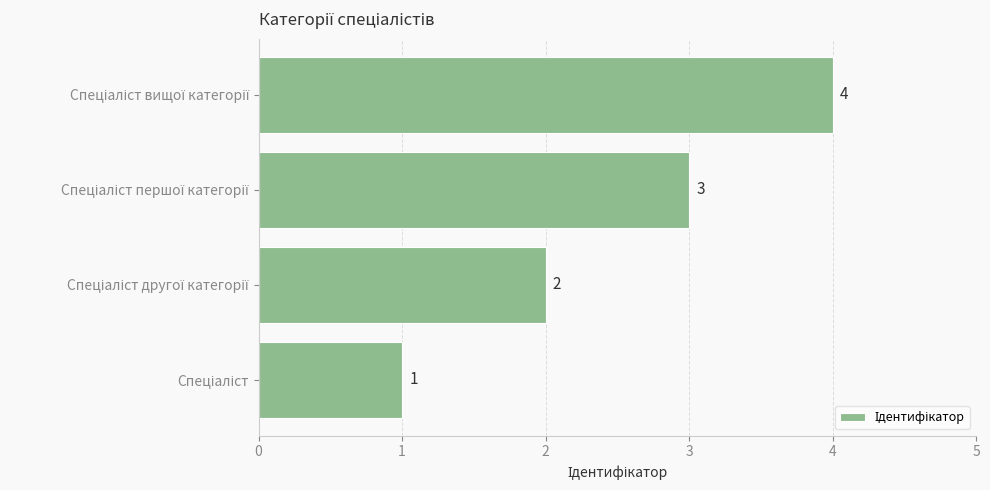

What is the maximum value shown in the chart?

4